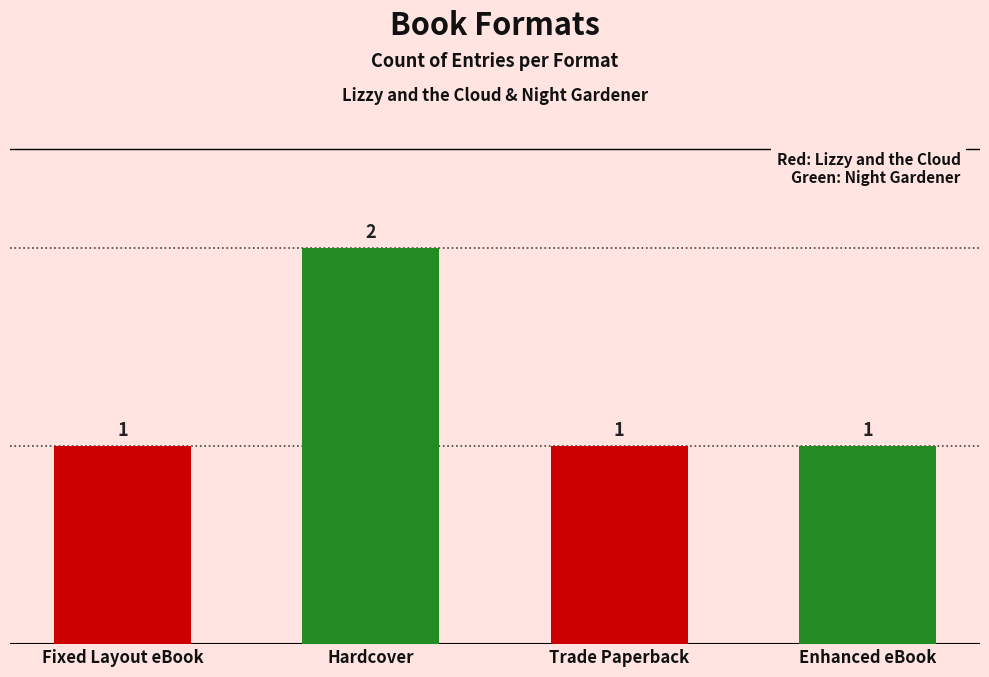

What is the ratio of the value at Hardcover to the value at Fixed Layout eBook?

2.0